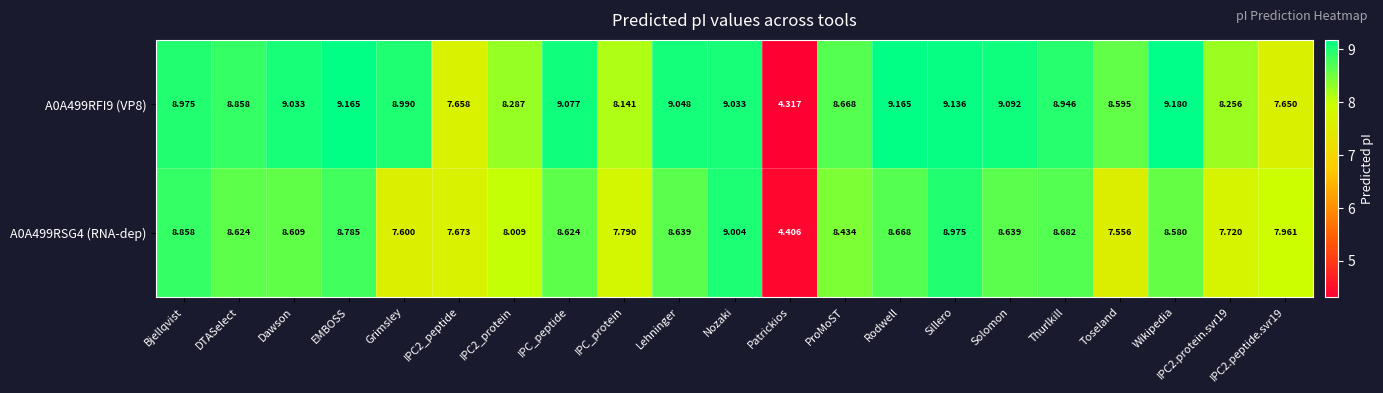

Where is A0A499RSG4 (RNA-dep) nearest to the value 6?

Toseland